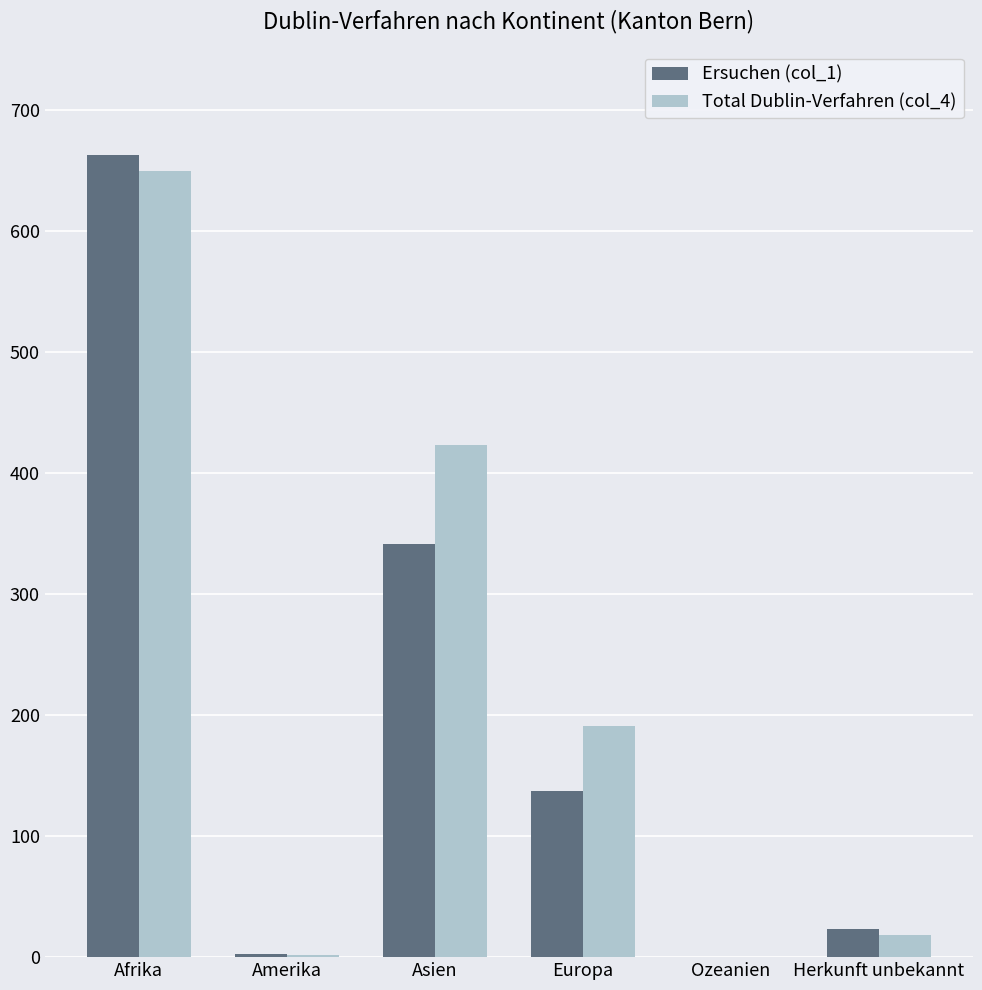

Count the number of categories in the chart.

6